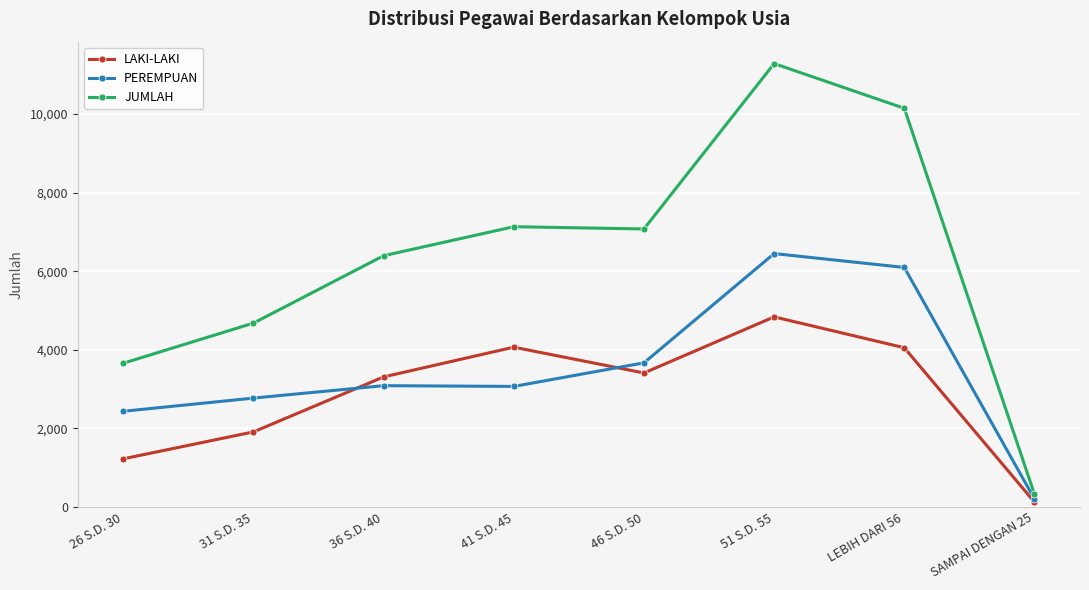

How many values in the PEREMPUAN series are below 3086?

4